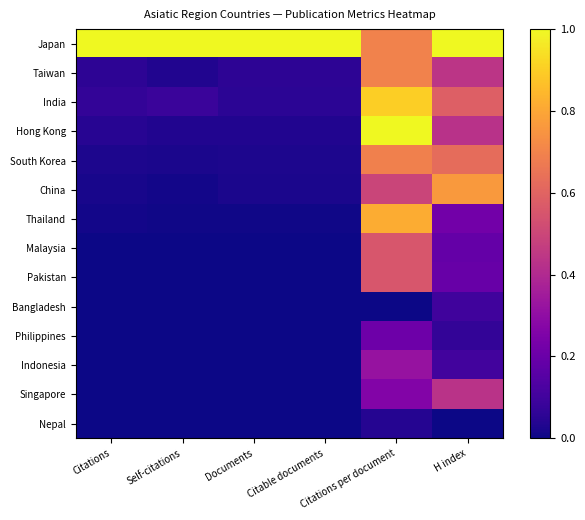

Reading left to right, extract all data points from this chart.

Japan: Citations=1.0	Self-citations=1.0	Documents=1.0	Citable documents=1.0	Citations per document=0.7	H index=1.0
Taiwan: Citations=0.1	Self-citations=0.0	Documents=0.1	Citable documents=0.1	Citations per document=0.7	H index=0.4
India: Citations=0.1	Self-citations=0.1	Documents=0.1	Citable documents=0.1	Citations per document=0.9	H index=0.6
Hong Kong: Citations=0.0	Self-citations=0.0	Documents=0.0	Citable documents=0.0	Citations per document=1.0	H index=0.4
South Korea: Citations=0.0	Self-citations=0.0	Documents=0.0	Citable documents=0.0	Citations per document=0.7	H index=0.6
China: Citations=0.0	Self-citations=0.0	Documents=0.0	Citable documents=0.0	Citations per document=0.5	H index=0.8
Thailand: Citations=0.0	Self-citations=0.0	Documents=0.0	Citable documents=0.0	Citations per document=0.8	H index=0.2
Malaysia: Citations=0.0	Self-citations=0.0	Documents=0.0	Citable documents=0.0	Citations per document=0.6	H index=0.2
Pakistan: Citations=0.0	Self-citations=0.0	Documents=0.0	Citable documents=0.0	Citations per document=0.6	H index=0.2
Bangladesh: Citations=0.0	Self-citations=0.0	Documents=0.0	Citable documents=0.0	Citations per document=0.0	H index=0.1
Philippines: Citations=0.0	Self-citations=0.0	Documents=0.0	Citable documents=0.0	Citations per document=0.2	H index=0.1
Indonesia: Citations=0.0	Self-citations=0.0	Documents=0.0	Citable documents=0.0	Citations per document=0.3	H index=0.1
Singapore: Citations=0.0	Self-citations=0.0	Documents=0.0	Citable documents=0.0	Citations per document=0.3	H index=0.4
Nepal: Citations=0.0	Self-citations=0.0	Documents=0.0	Citable documents=0.0	Citations per document=0.0	H index=0.0